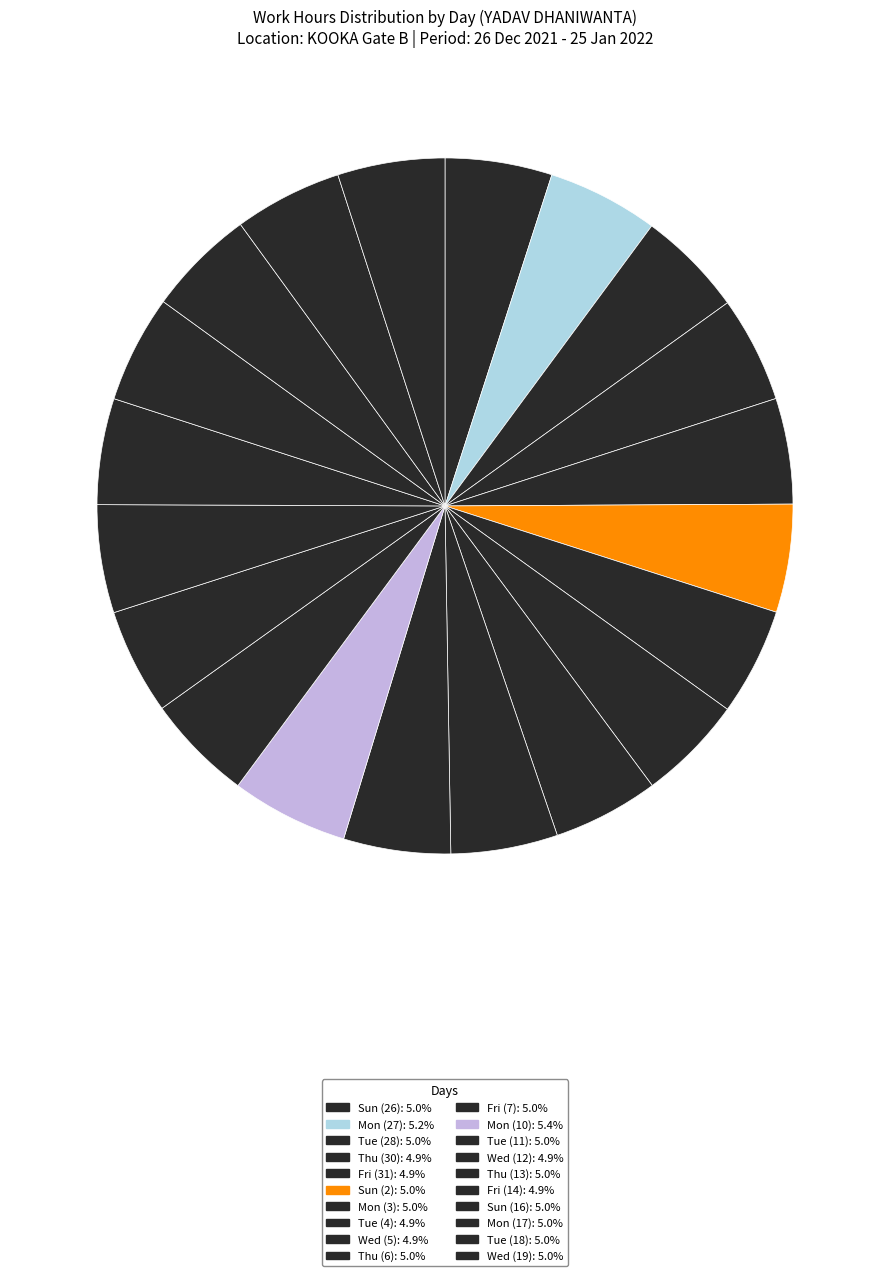

Is there a majority slice in this chart?

No